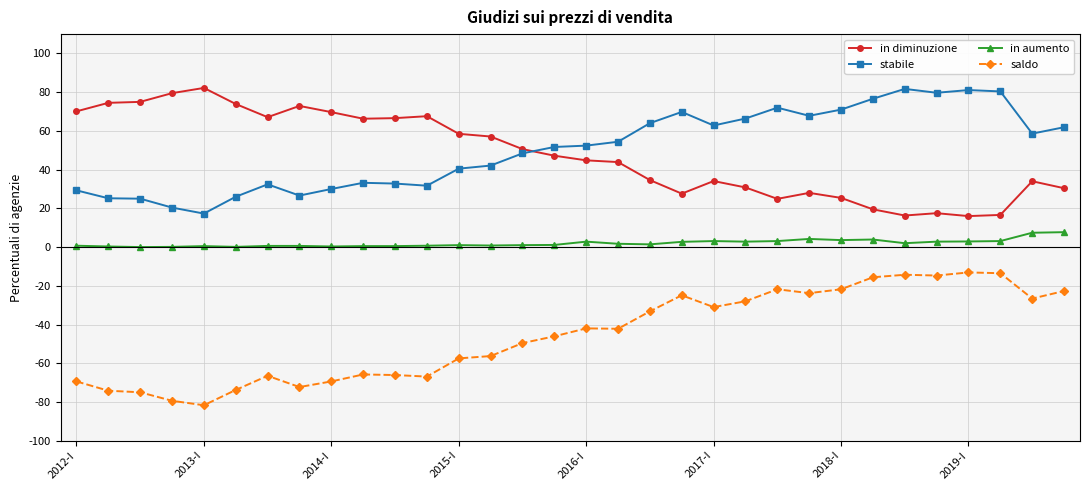

What is the lowest value of the in diminuzione series?

16.0